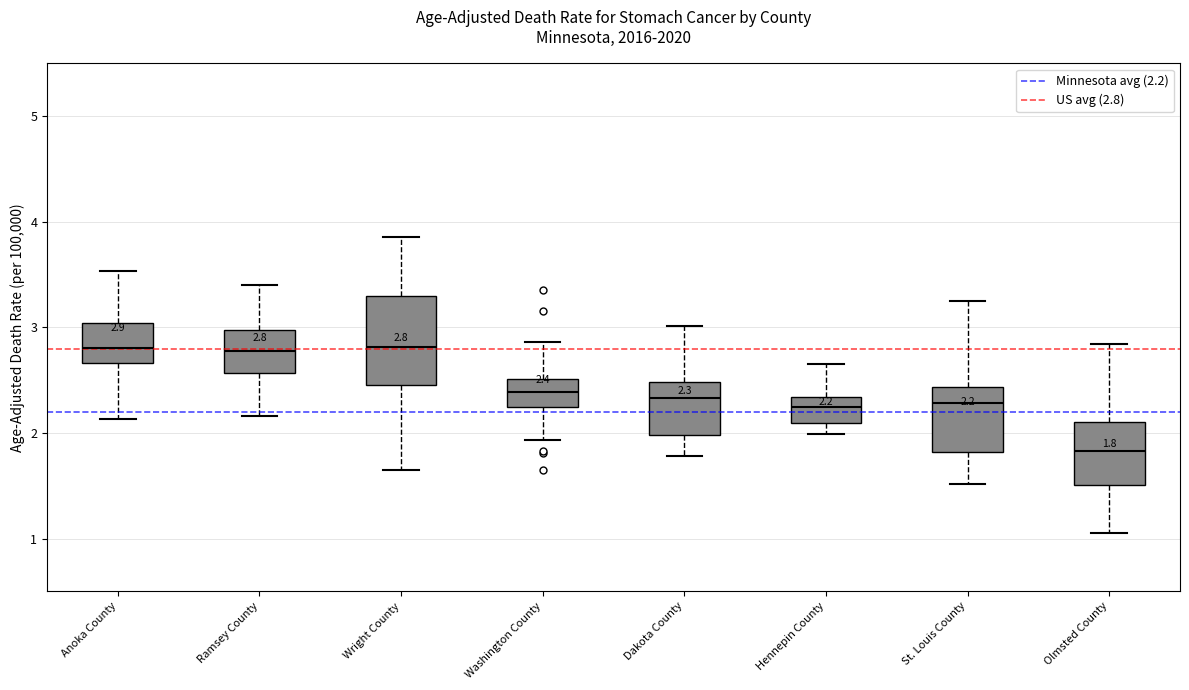

Which box's median line is the lowest?

Olmsted County